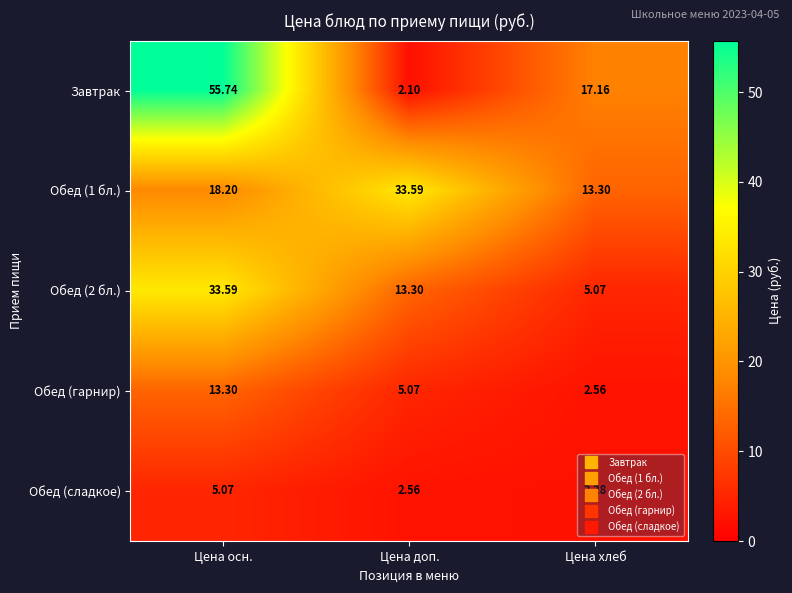

Which series changed the most between Цена осн. and Цена доп.?

Завтрак